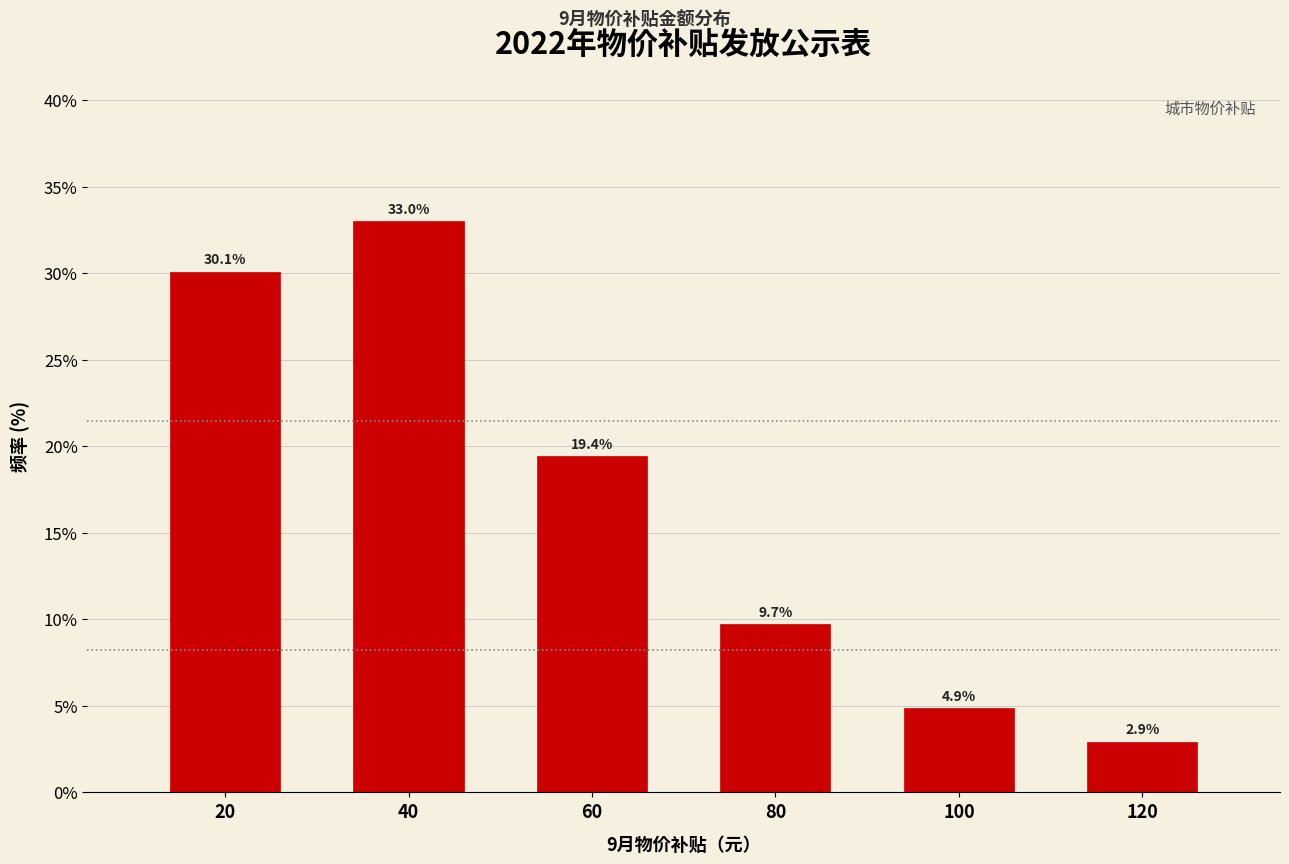

Reading left to right, what are all the values shown in this chart?

30.1	33.0	19.4	9.7	4.9	2.9